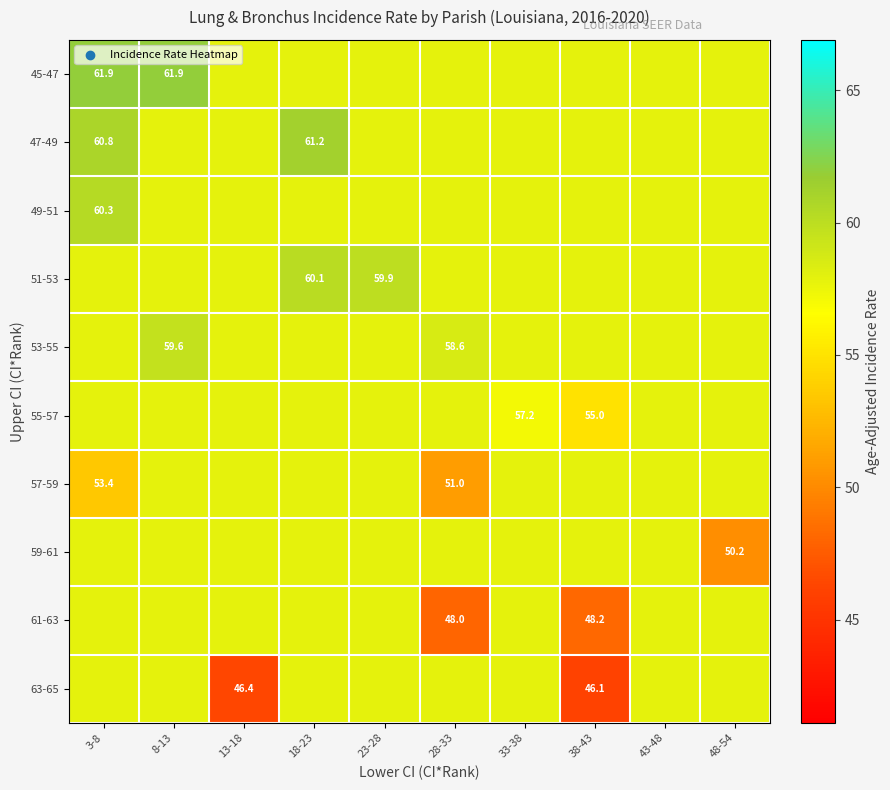

List the labels in order of 47-49 value, largest first.

18-23, 3-8, 8-13, 13-18, 23-28, 28-33, 33-38, 38-43, 43-48, 48-54